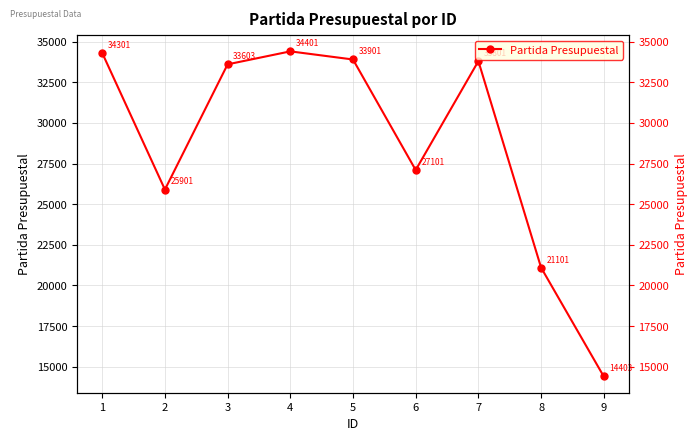

At which category does the chart reach its minimum across all series?

9